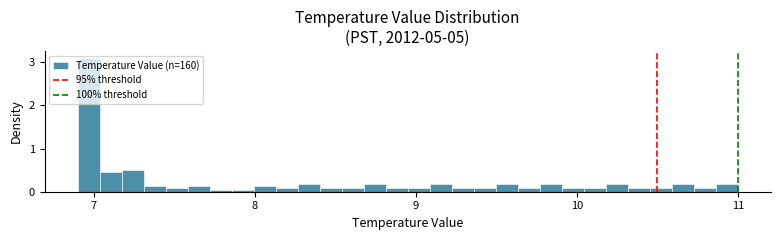

Read against the x-axis, roughly where is the centre of the tallest bar?

7.0